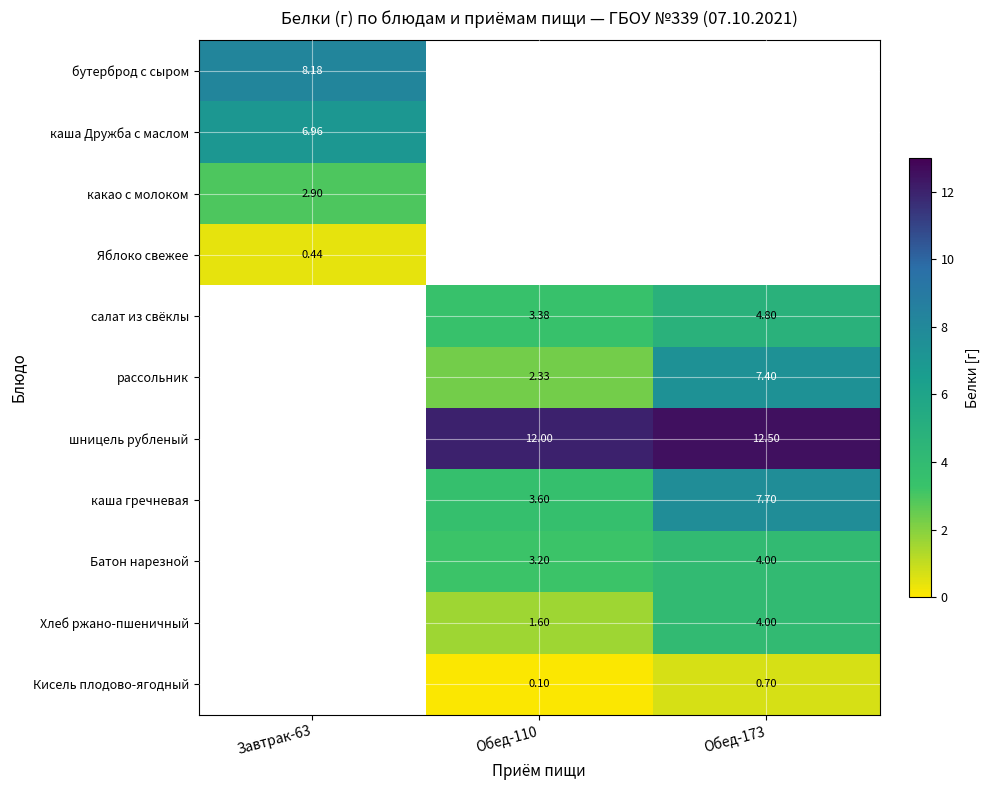

Is the value of Кисель плодово-ягодный at Завтрак-63 greater than the value of Хлеб ржано-пшеничный at Обед-173?

No